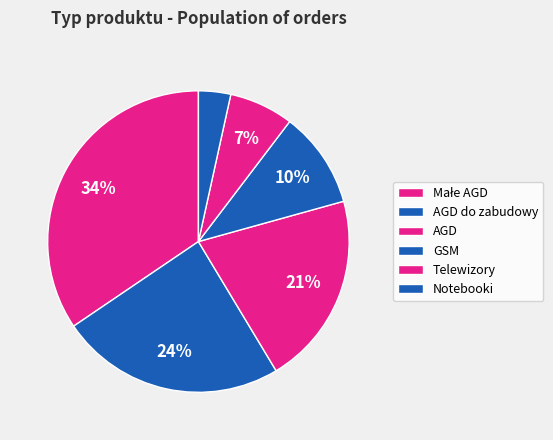

The Telewizory slice represents 7% of the pie. True or false?

True